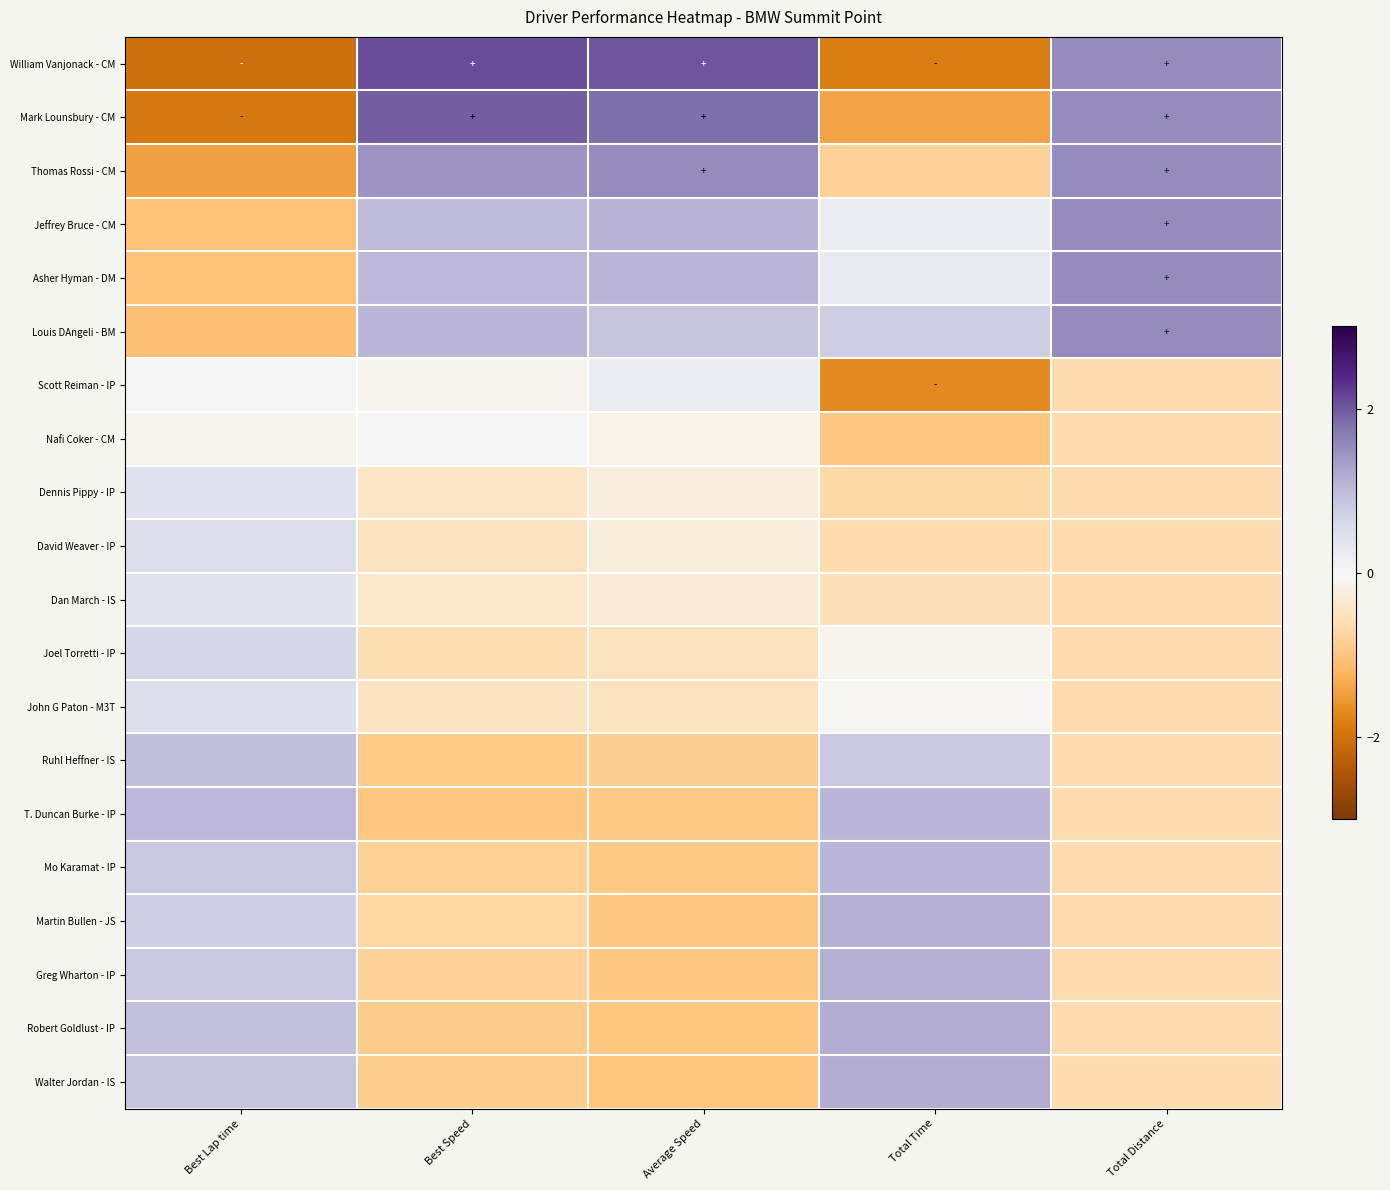

At how many categories does at least one series exceed 0?

5